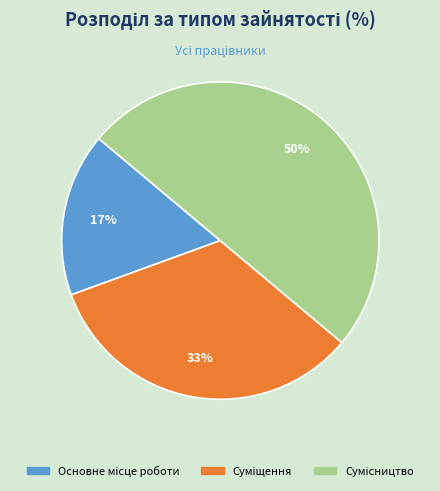

To the nearest percent, what is the average slice percentage?

33%